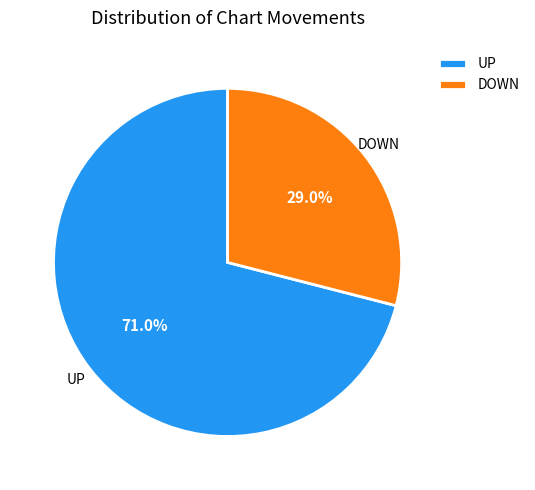

Does any single category account for the majority?

Yes